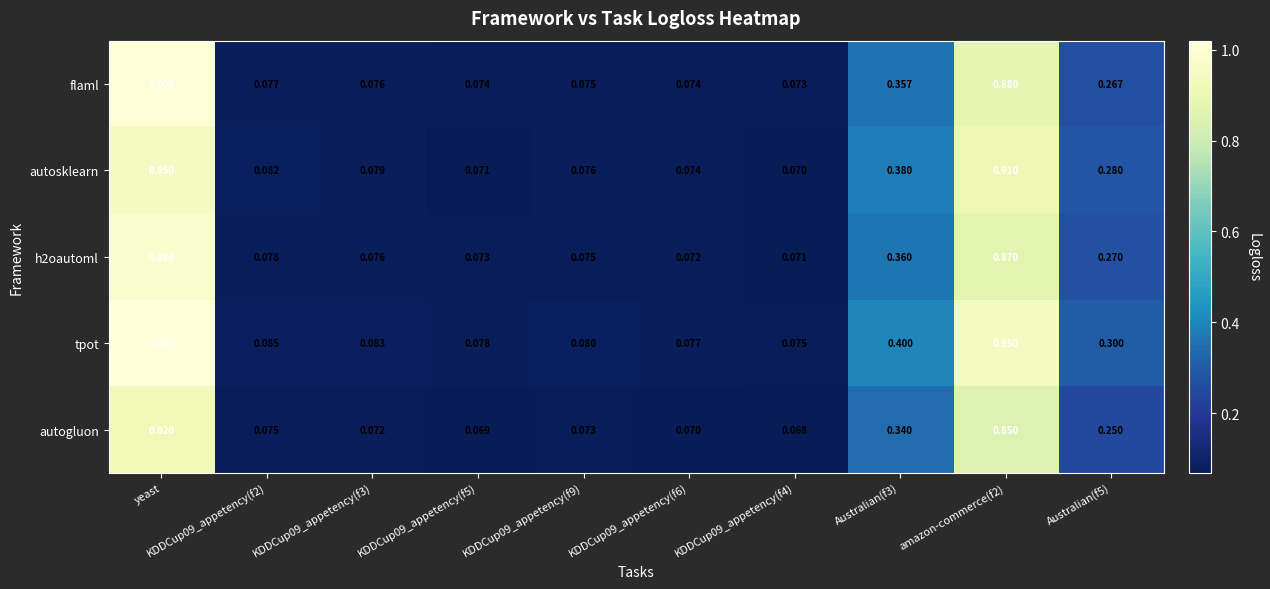

Which series has the largest total across all categories?

tpot